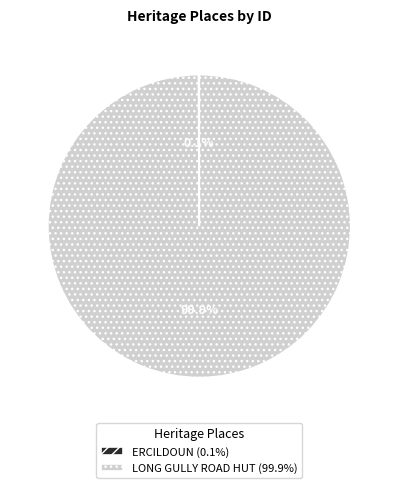

Which category accounts for the majority?

LONG GULLY ROAD HUT